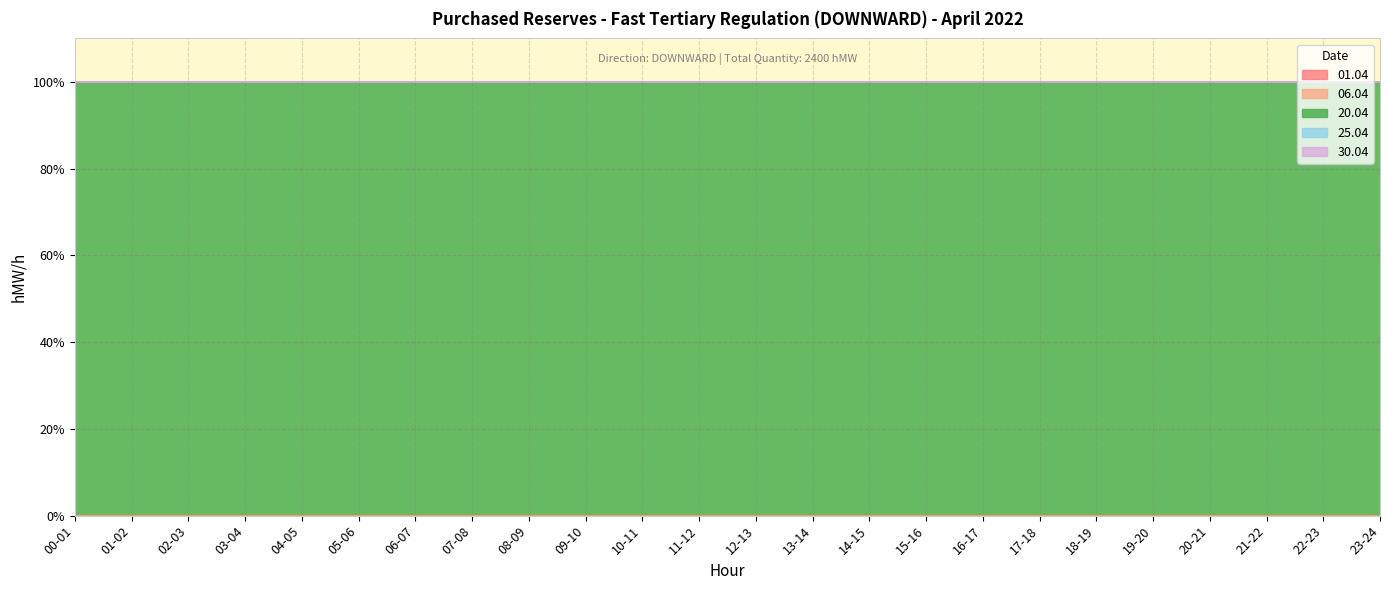

At how many categories does at least one series exceed 7?

24